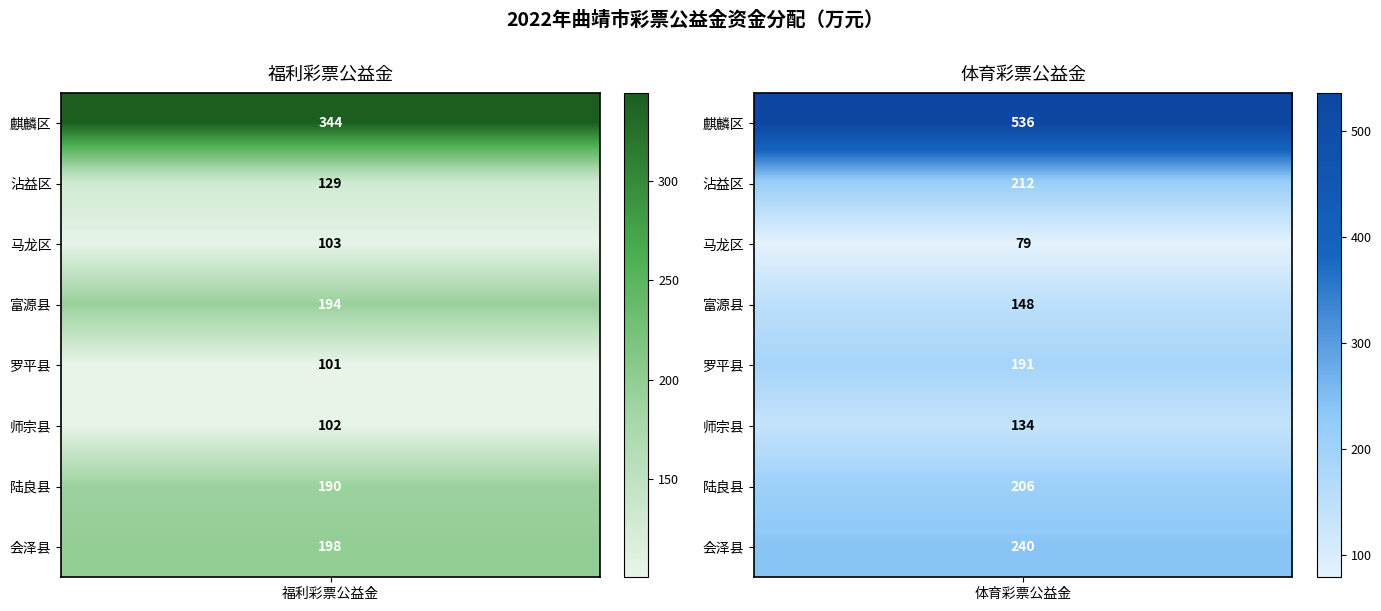

At how many categories does at least one series exceed 371?

1